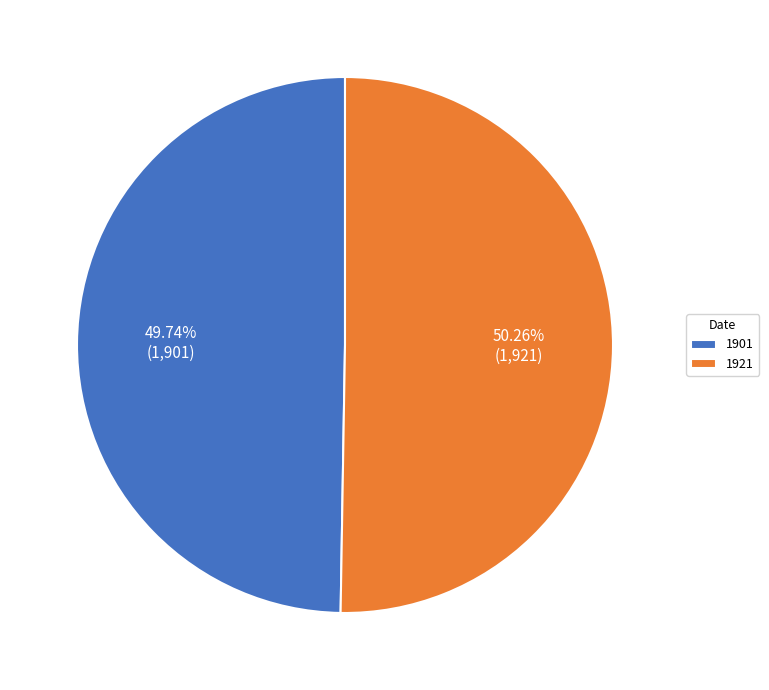

To the nearest percent, what portion does 1921 represent?

50%